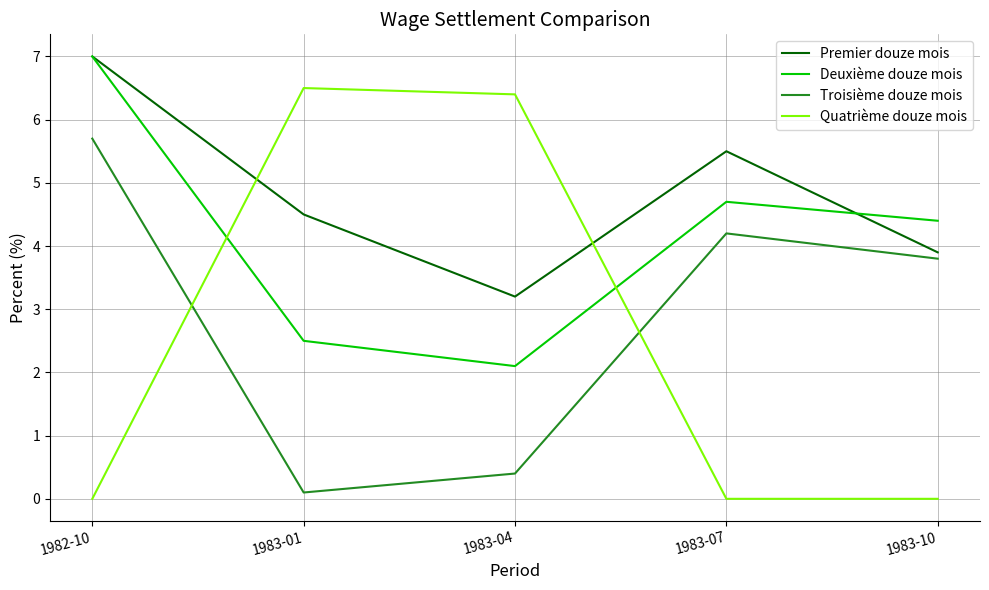

Reading left to right, transcribe all the data shown in this chart.

Premier douze mois: 1982-10=7.0	1983-01=4.5	1983-04=3.2	1983-07=5.5	1983-10=3.9
Deuxième douze mois: 1982-10=7.0	1983-01=2.5	1983-04=2.1	1983-07=4.7	1983-10=4.4
Troisième douze mois: 1982-10=5.7	1983-01=0.1	1983-04=0.4	1983-07=4.2	1983-10=3.8
Quatrième douze mois: 1982-10=0.0	1983-01=6.5	1983-04=6.4	1983-07=0.0	1983-10=0.0